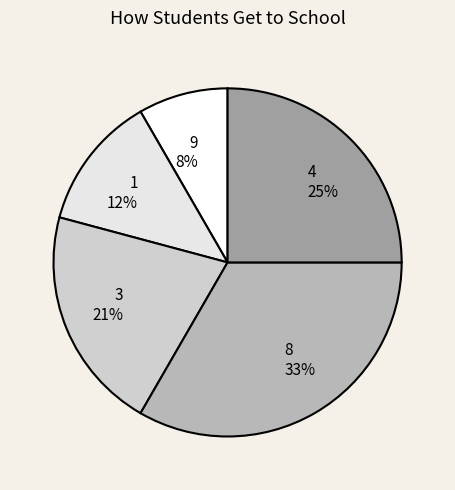

What percentage is the 9 slice, to the nearest percent?

8%